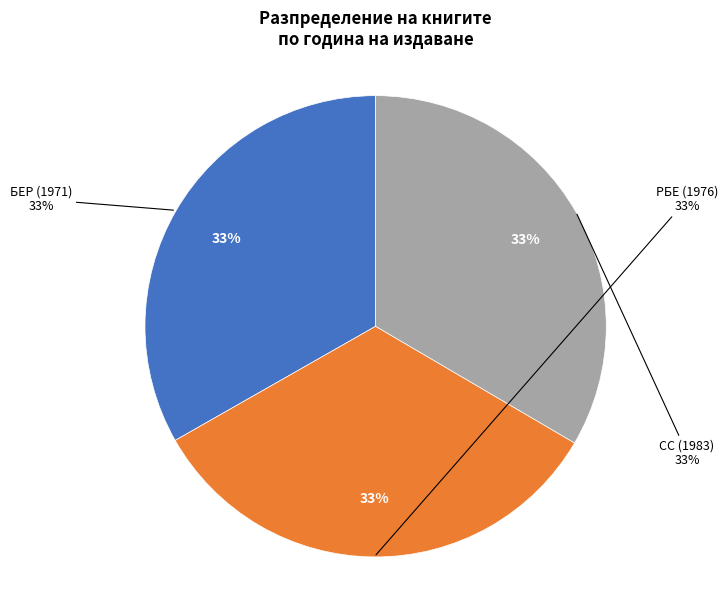

Do Български етимологичен речник (4589) and Събрани съчинения в дванадесет тома (11629) together represent more than half of the pie?

Yes